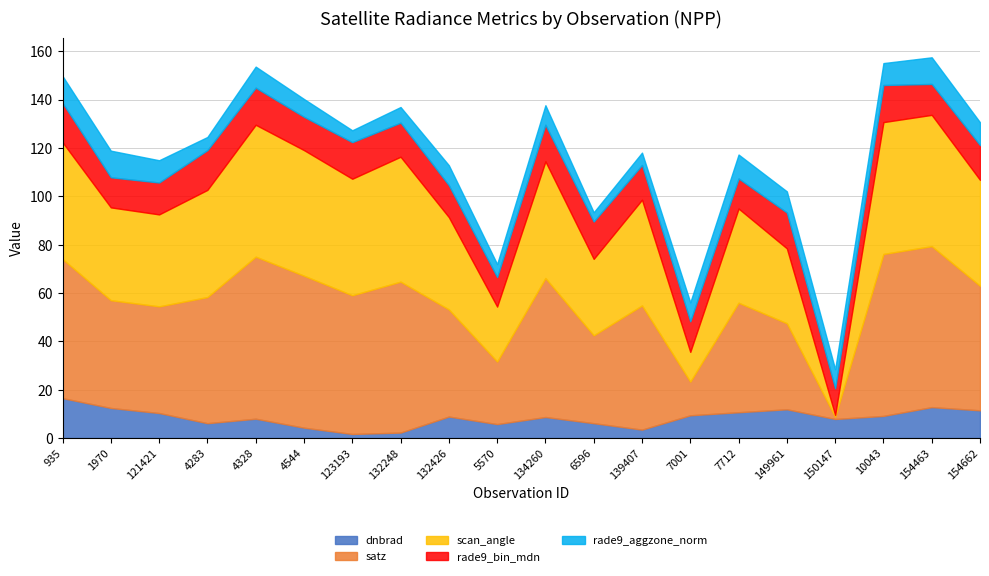

Which series has the largest total across all categories?

satz